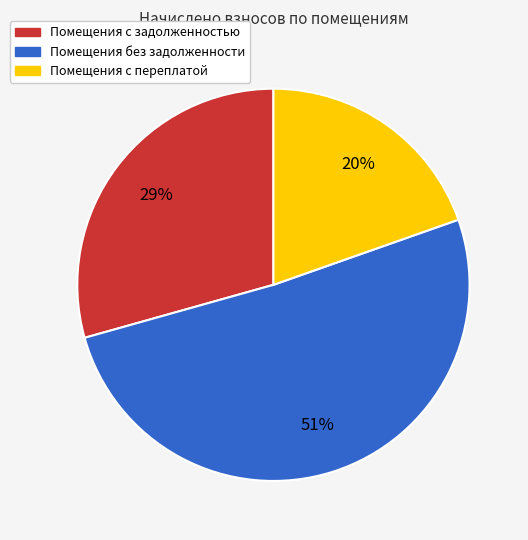

How many slices are in this pie chart?

3